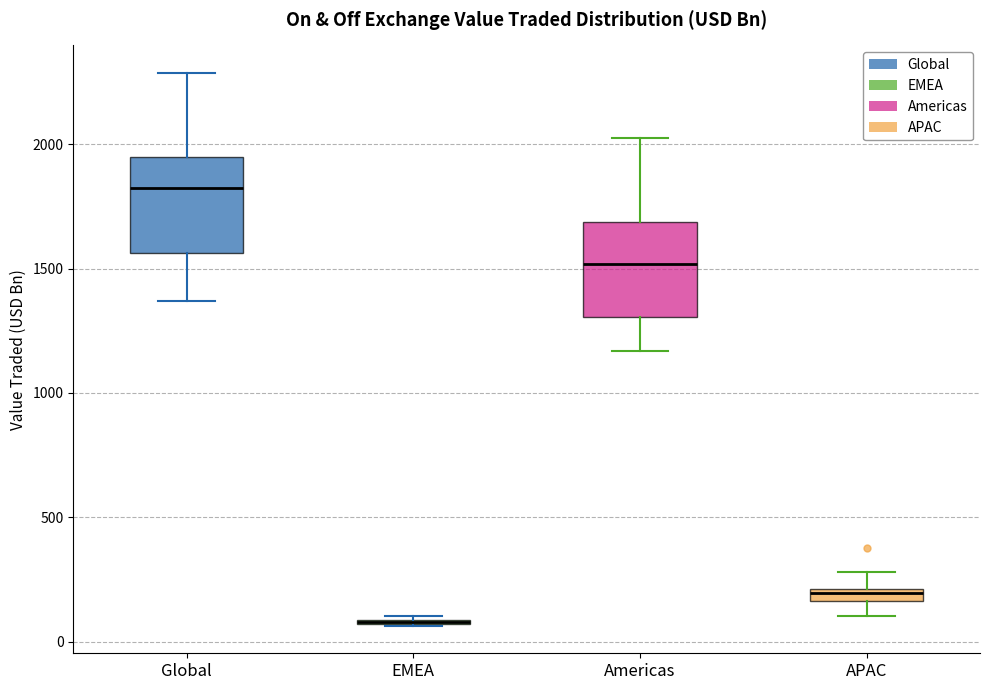

Where does the lower whisker of the box for APAC end on the y-axis? The values are not printed on the chart, so give them approximately, as read against the axis.

100